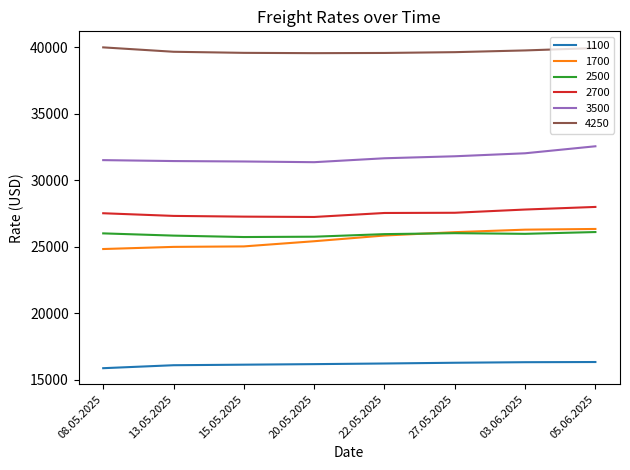

Is it true that 1700 equals 25000 at 13.05.2025?

True